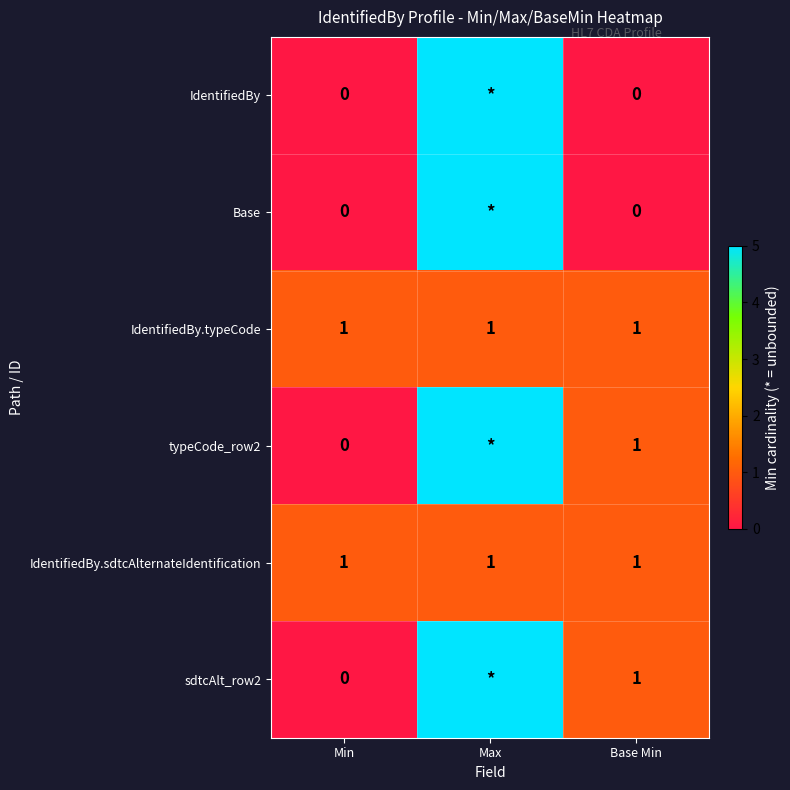

True or false: IdentifiedBy.sdtcAlternateIdentification has a value of 1 at Base Min.

True